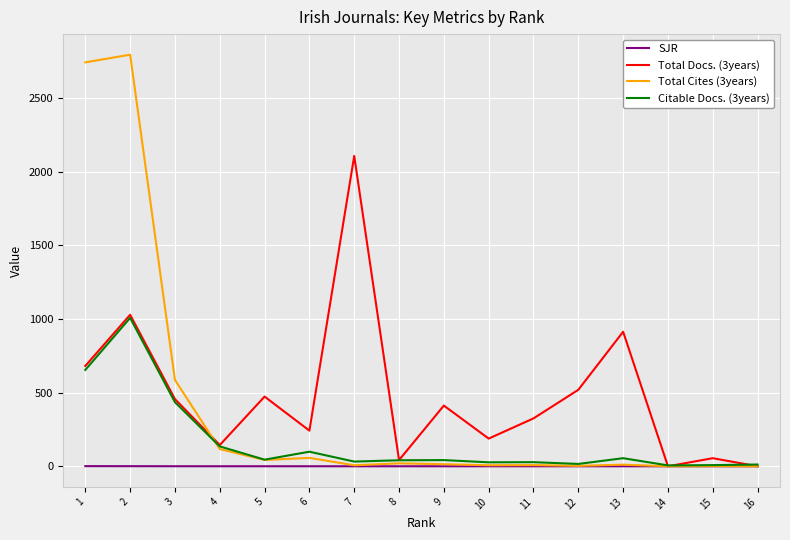

Rank the series by their maximum value, from lowest to highest.

SJR, Citable Docs. (3years), Total Docs. (3years), Total Cites (3years)